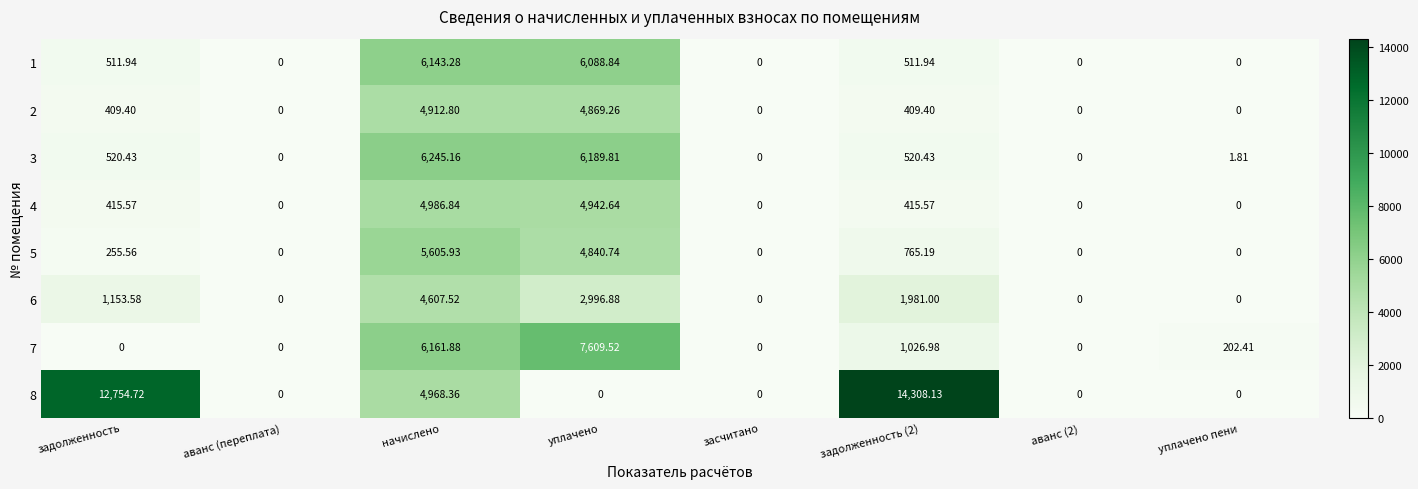

Is the value of 3 at задолженность greater than the value of 1 at задолженность?

Yes